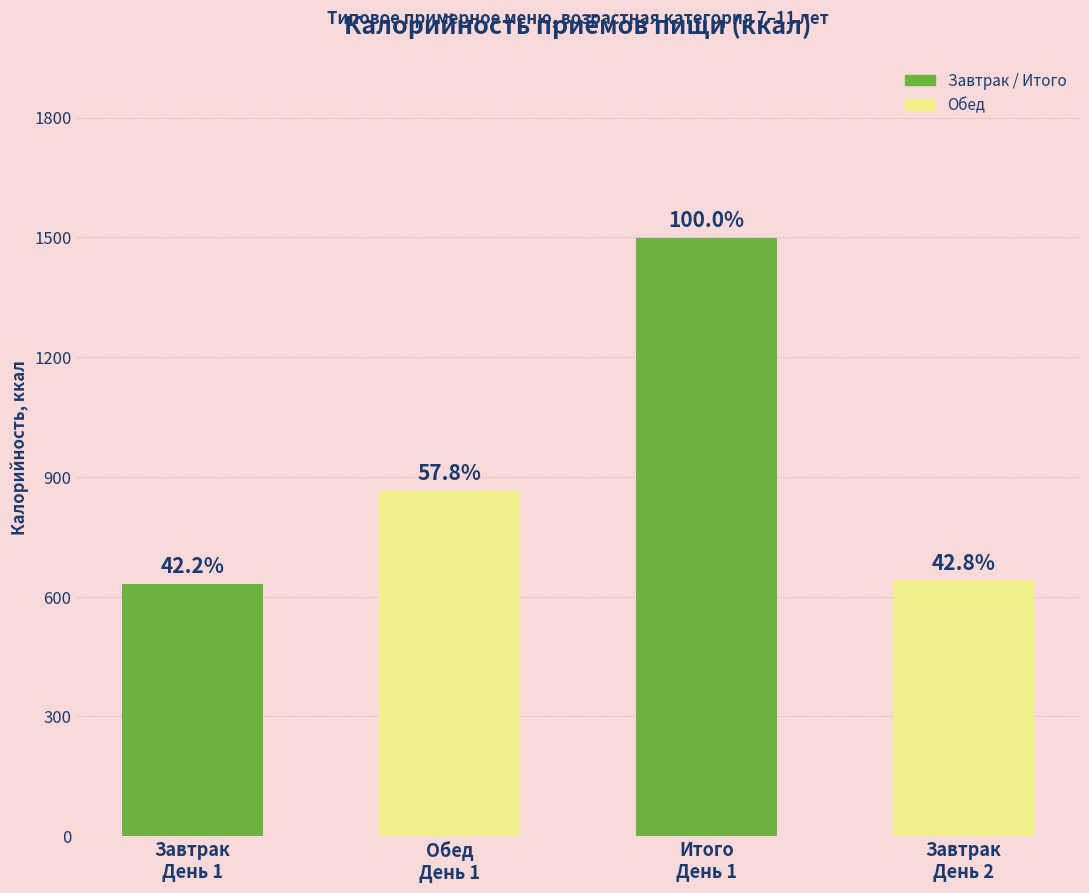

What is the greatest value displayed?

1498.0